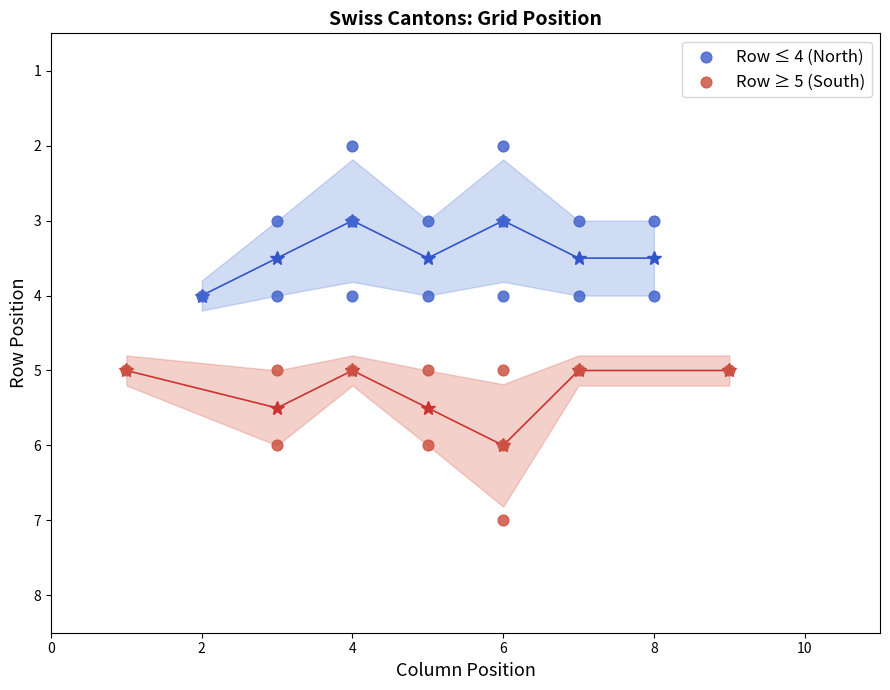

Which series contains the highest Y value?

Row ≥ 5 (South)